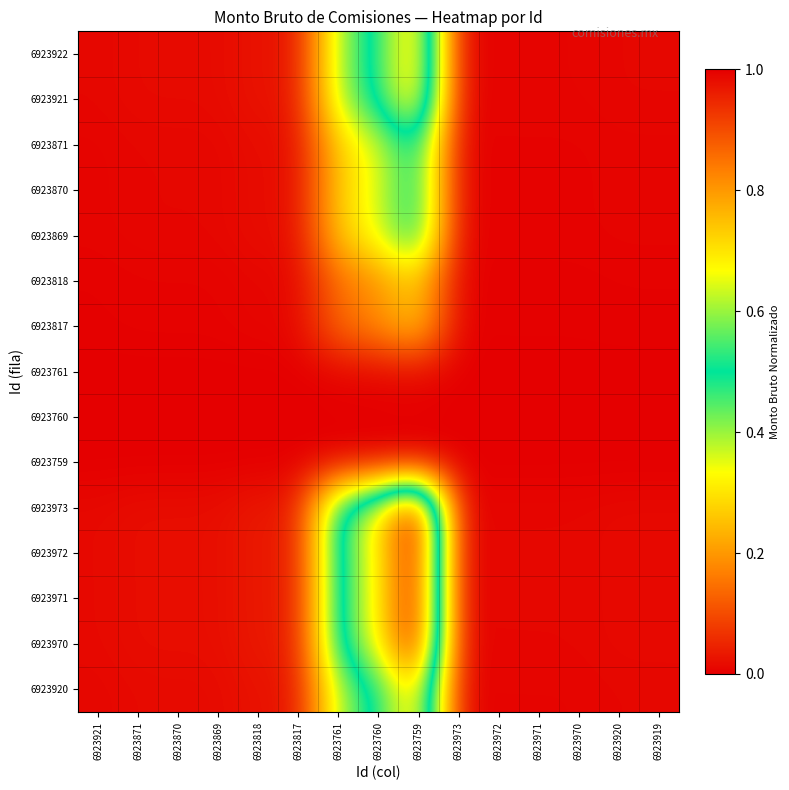

What is the greatest value displayed?

1.0